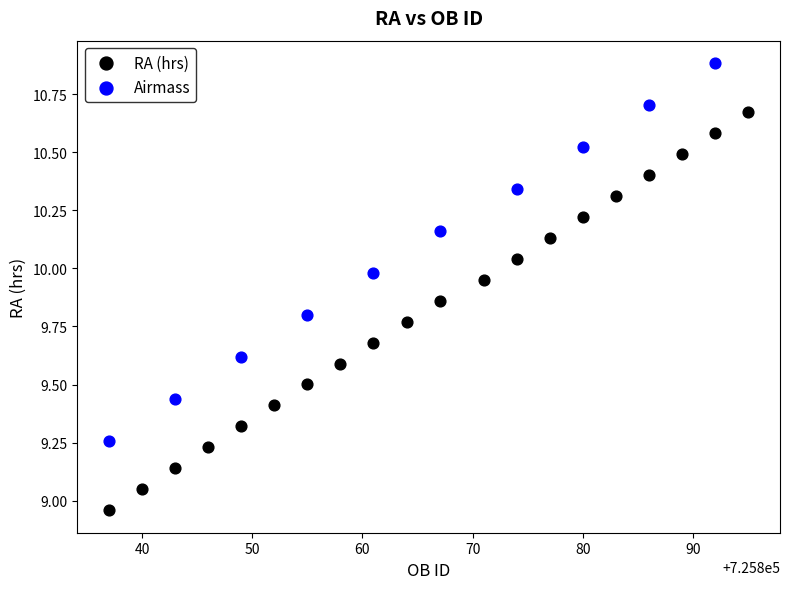

Which series contains the highest Y value?

Airmass